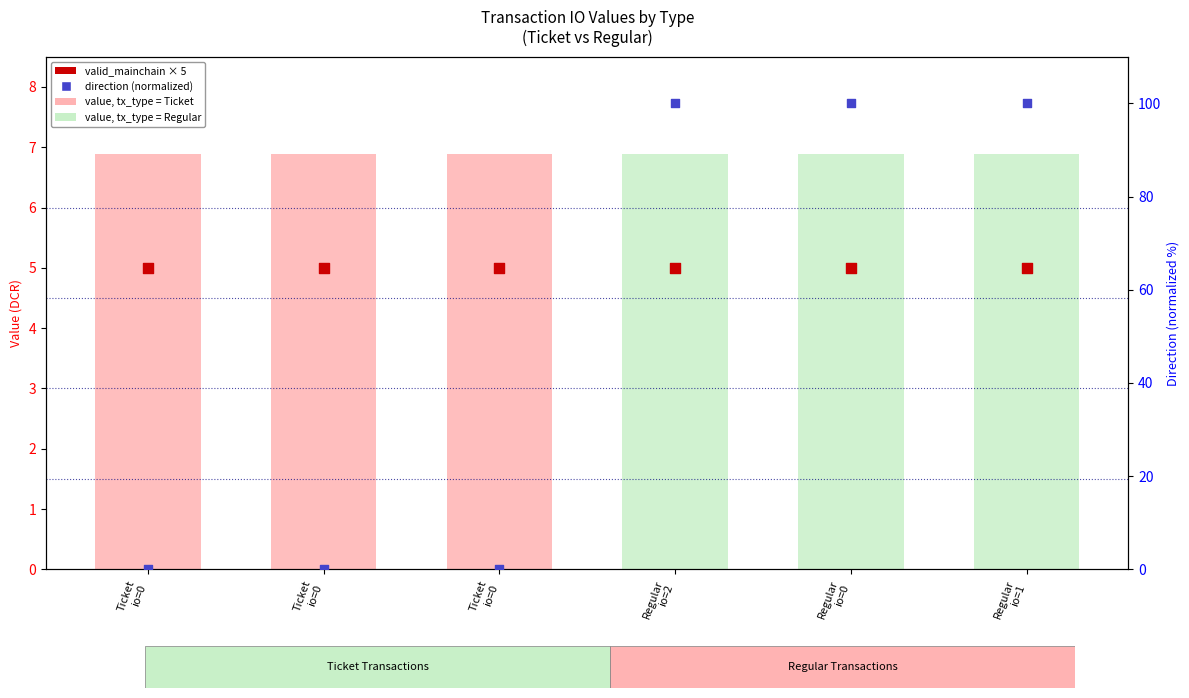

What are all the series names shown in the legend?

value, valid_mainchain × 5, direction (normalized)